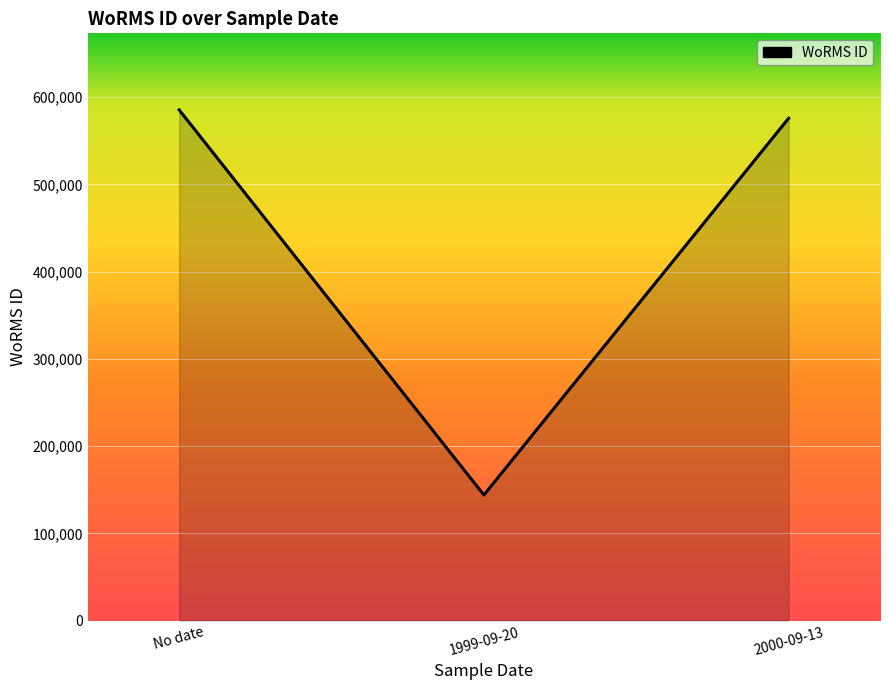

Where is the data nearest to the value 364675?

2000-09-13